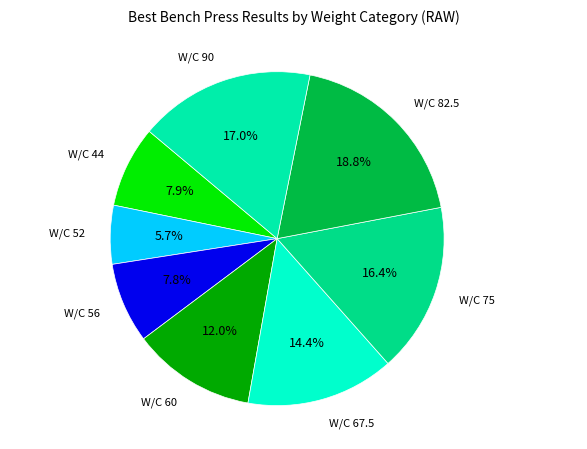

Combined, do W/C 44 and W/C 56 account for over 50%?

No